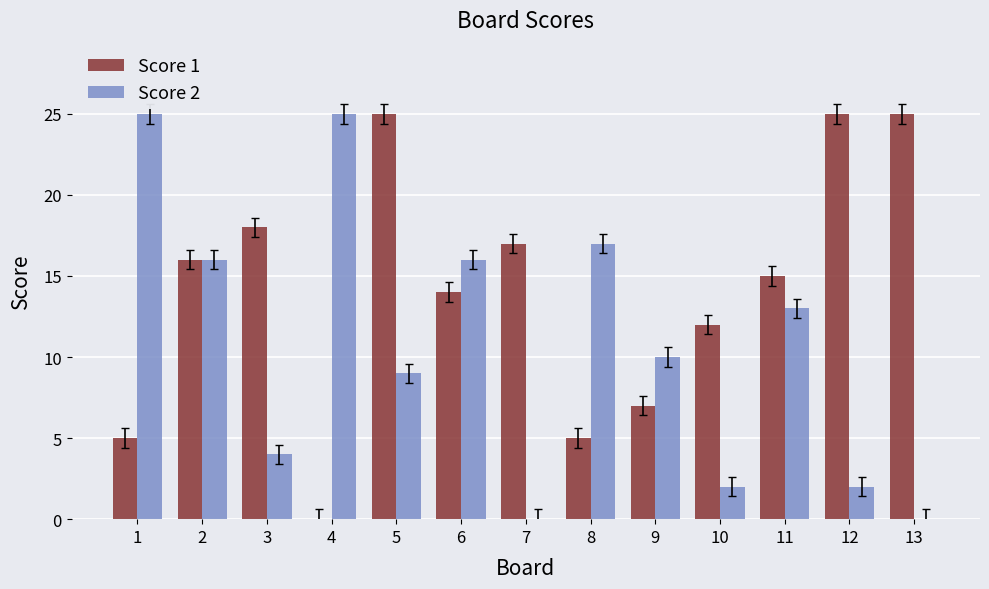

Between 5 and 13, which series saw the biggest shift?

Score 2